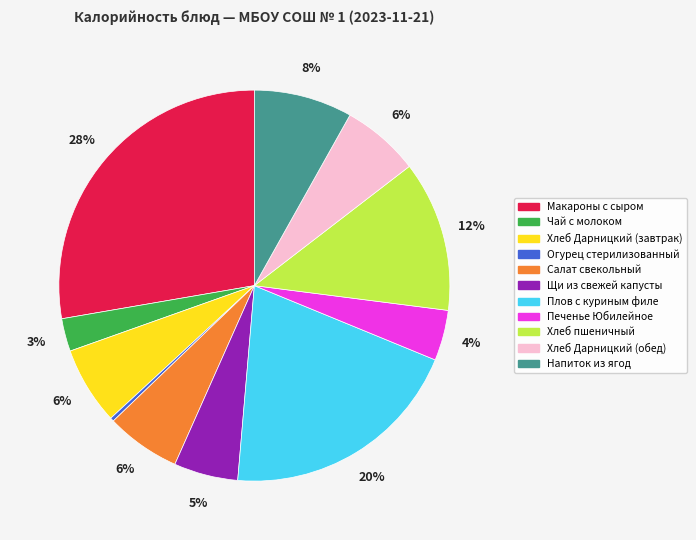

Which category has the smallest portion of the pie?

Огурец стерилизованный